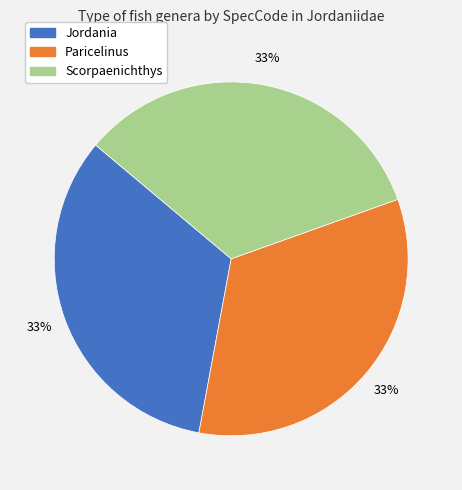

Is there any slice that represents more than half of the pie?

No